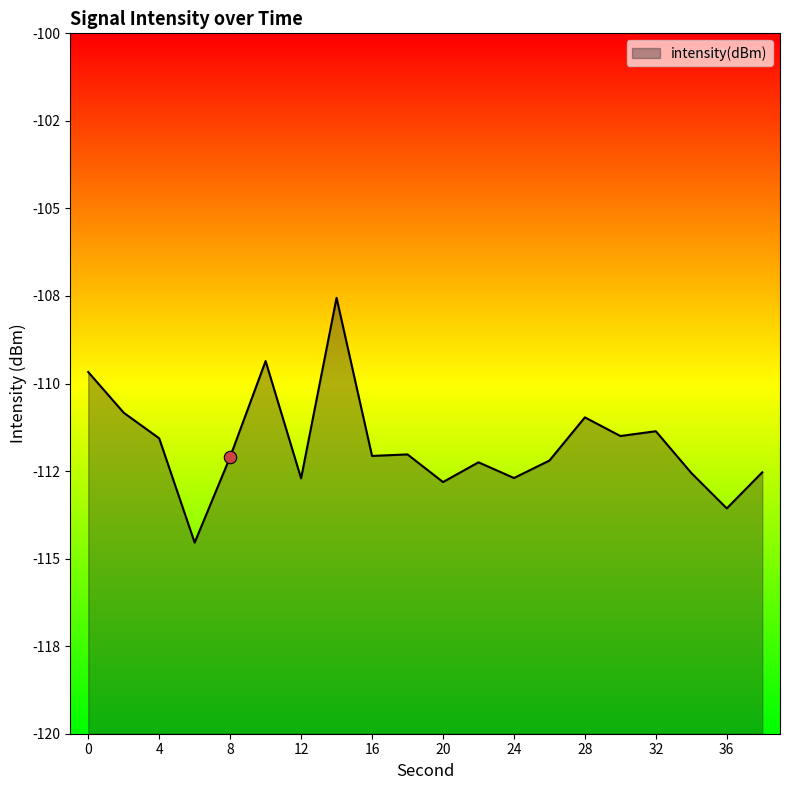

Between 6 and 10, which is larger?

10